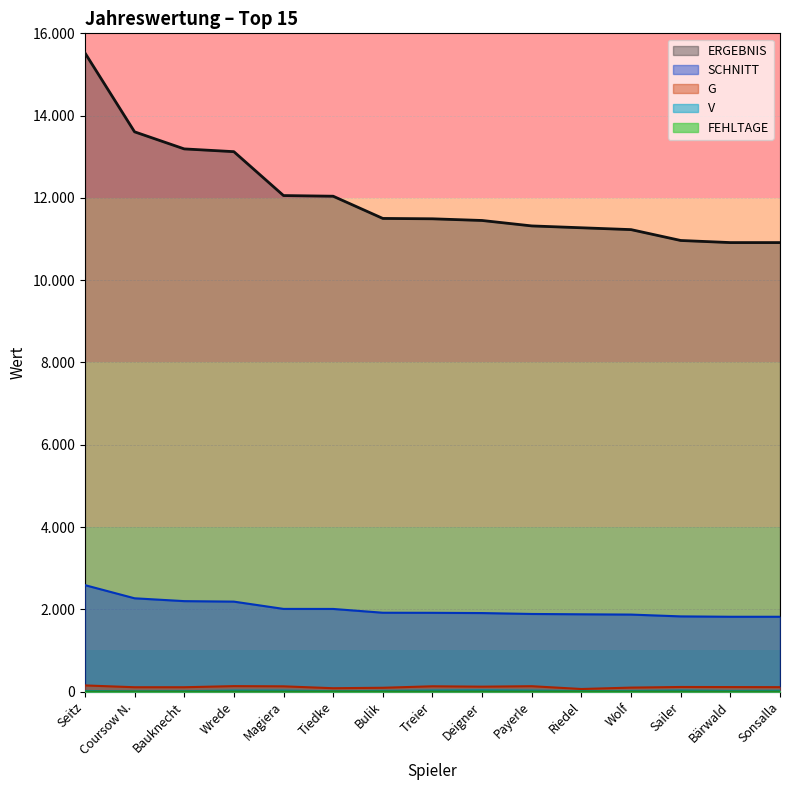

What is the difference between the maximum and minimum values in the SCHNITT series?

769